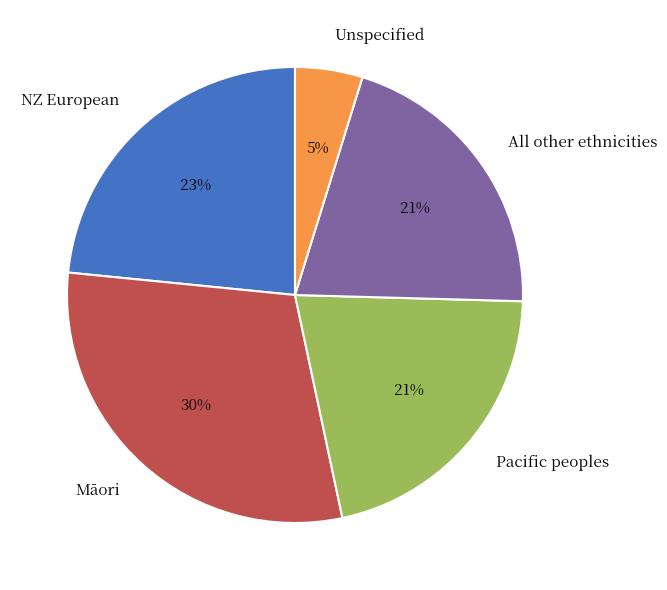

Do NZ European and Unspecified together represent more than half of the pie?

No